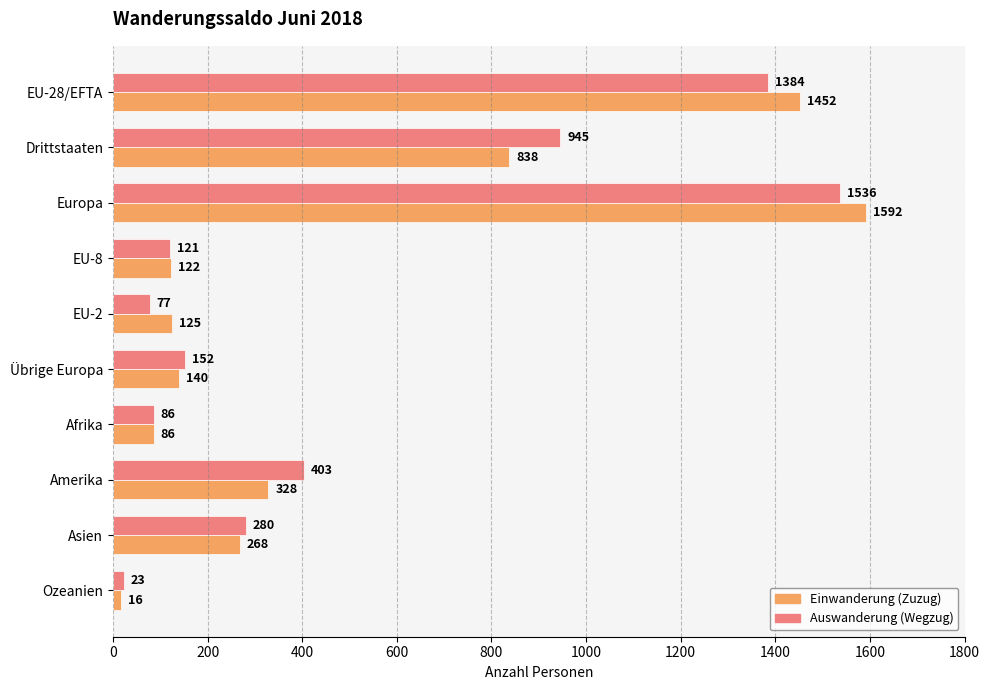

True or false: Auswanderung (Wegzug) has a value of 121 at EU-8.

True